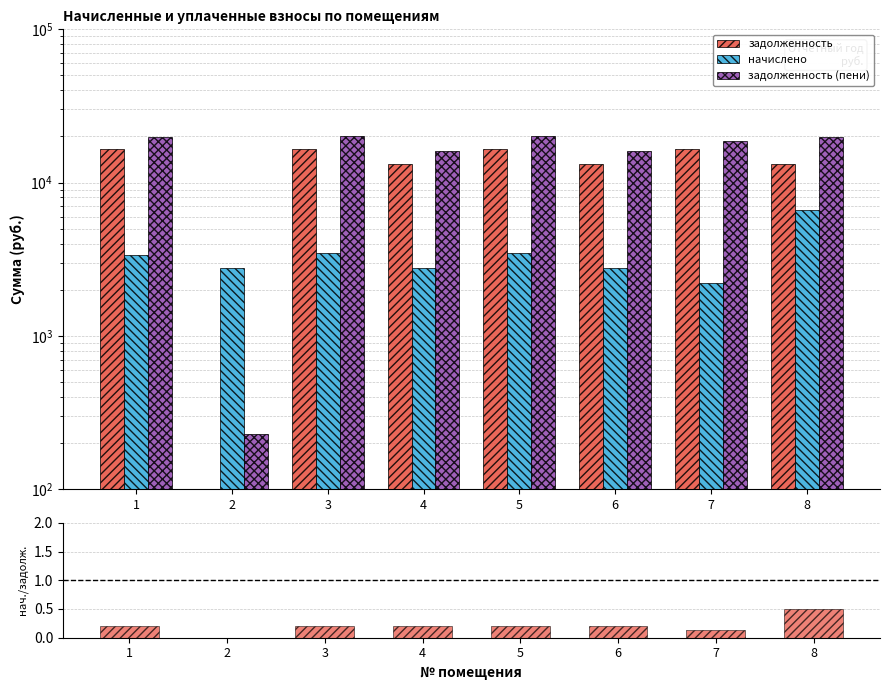

What is the difference between the second highest and minimum values in the начислено/задолженность series?

0.2